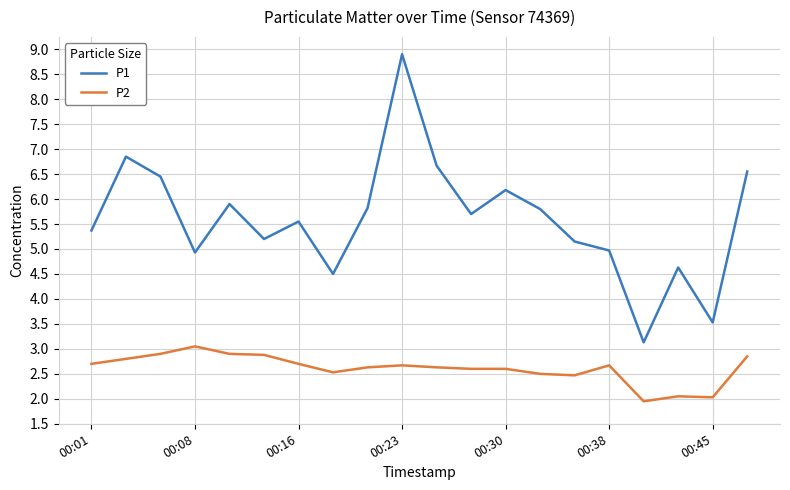

Rank the series by their maximum value, from highest to lowest.

P1, P2